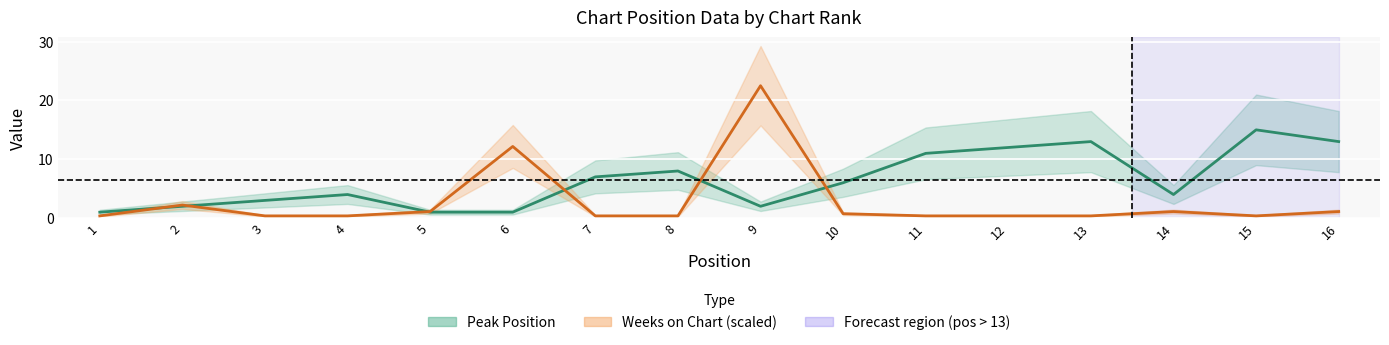

List the series in order of their overall mean, lowest first.

Weeks on Chart, Peak Position